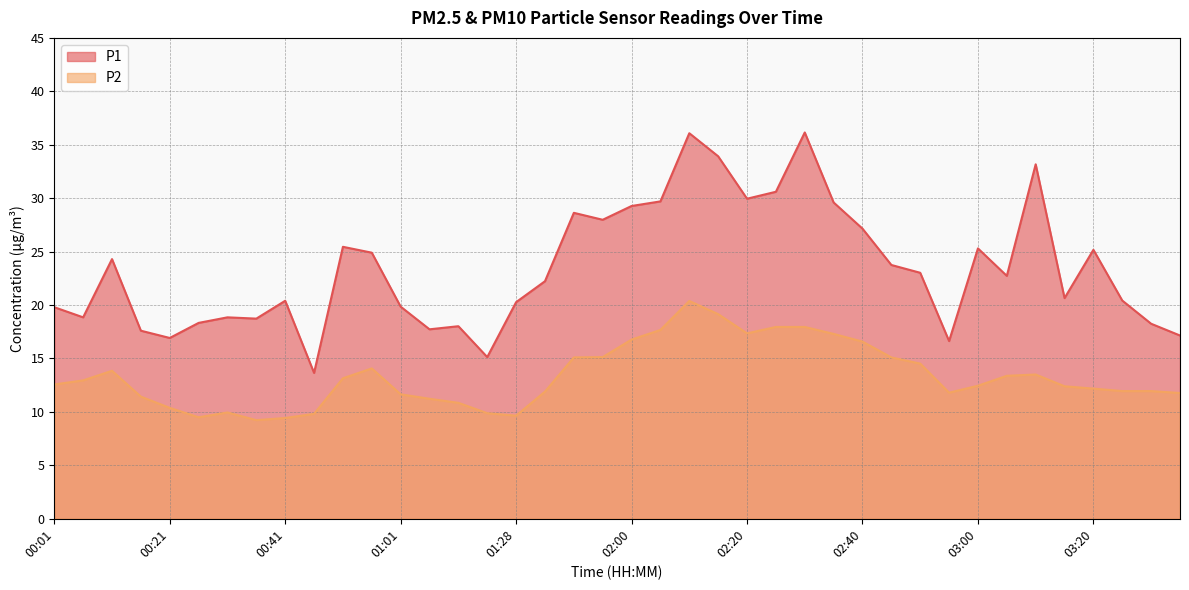

How many data points does each series have?

40